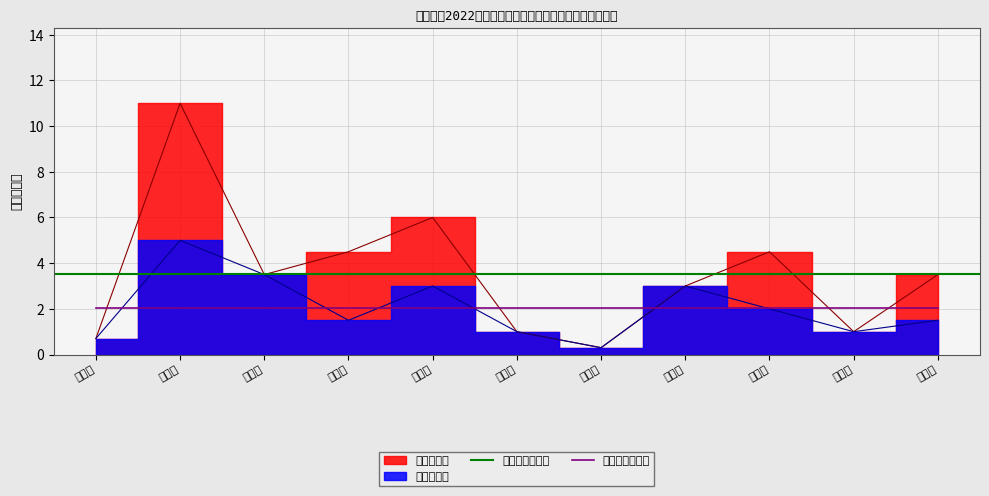

What is the ratio of the value at 殷嘉森 to the value at 殷长江?

0.3